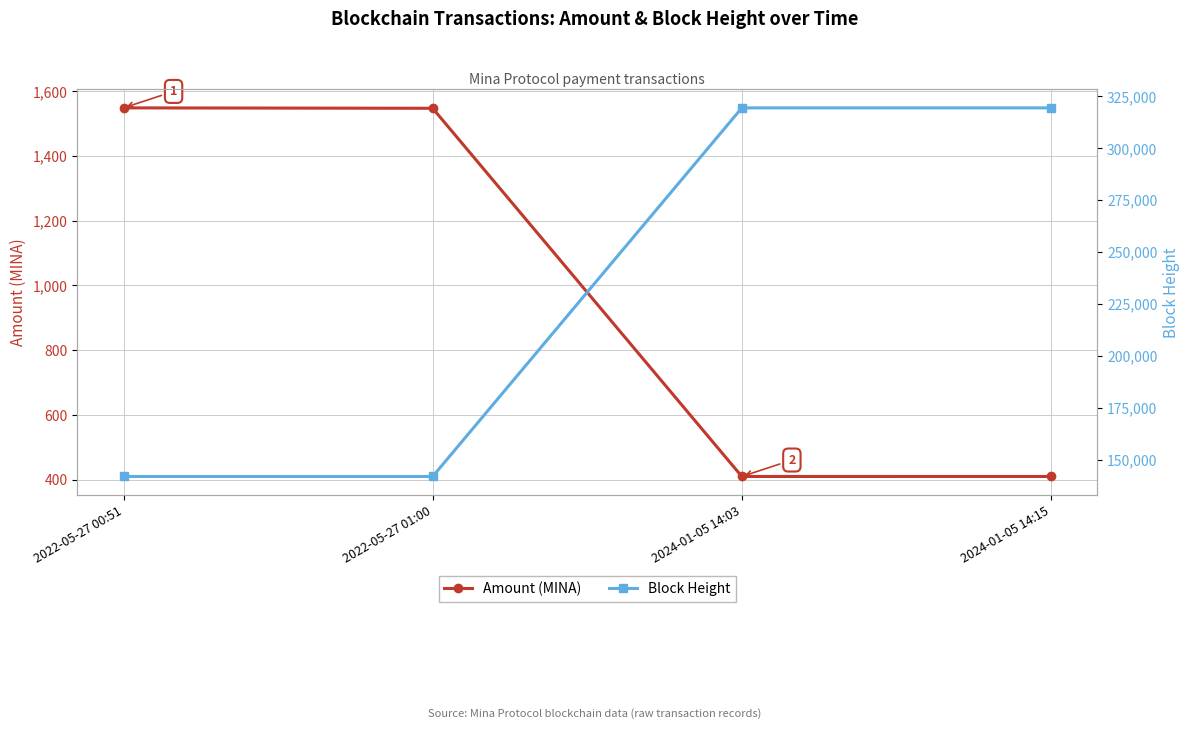

At which label is Block Height closest to 230651?

2024-01-05 14:03